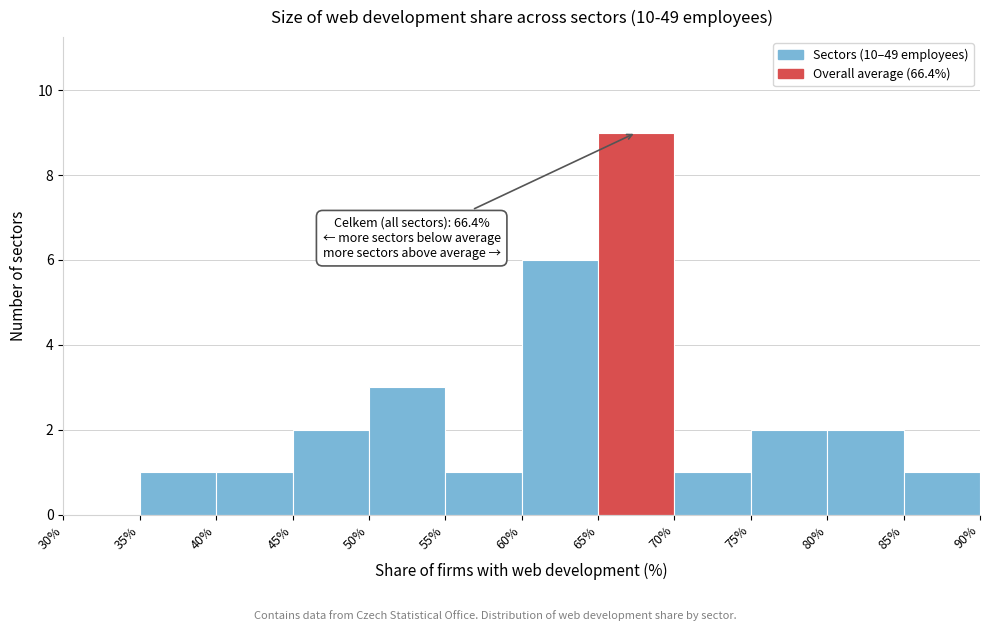

Which range on the x-axis has the tallest bar?

65% to 70%